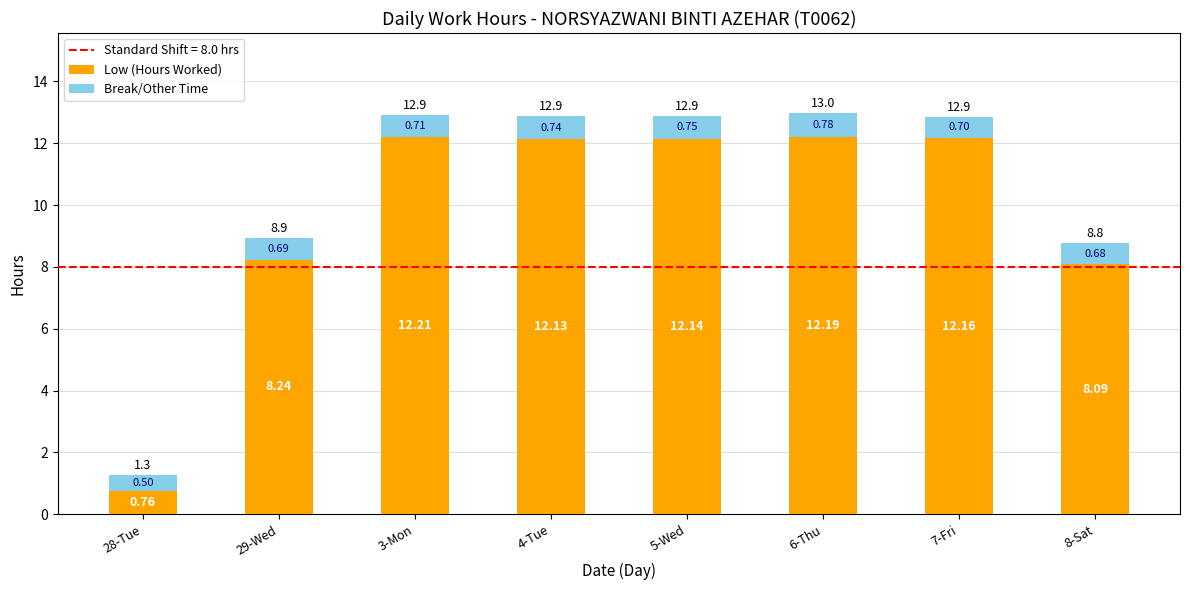

At which category is the sum across all series the highest?

6-Thu